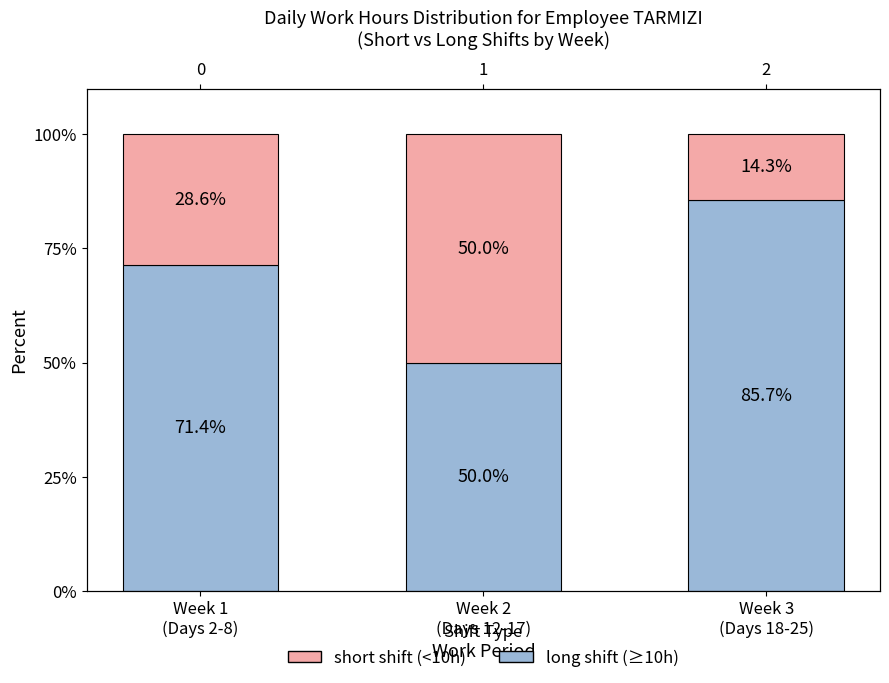

Which has a higher value, Week 3
(Days 18-25) or Week 2
(Days 12-17)?

Week 3
(Days 18-25)